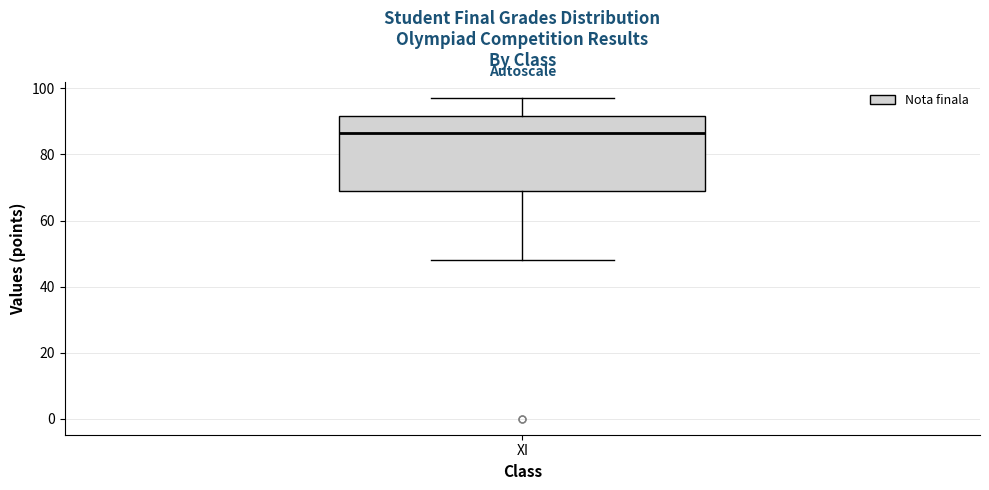

Where does the lower whisker of the box for XI end on the y-axis? The values are not printed on the chart, so give them approximately, as read against the axis.

48